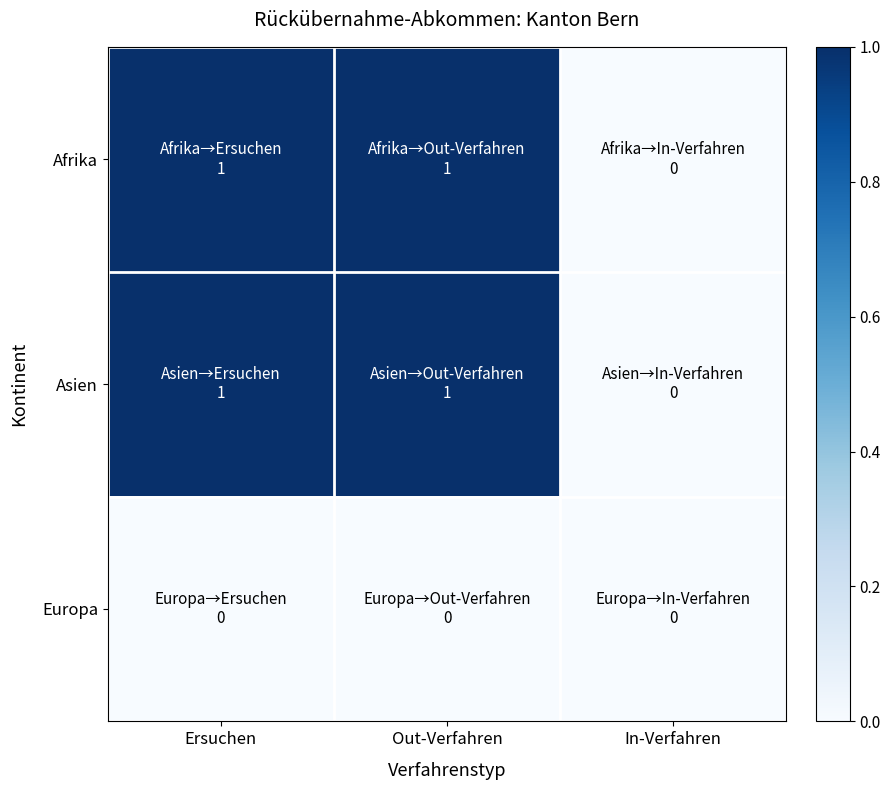

At which category does the chart reach its minimum across all series?

In-Verfahren